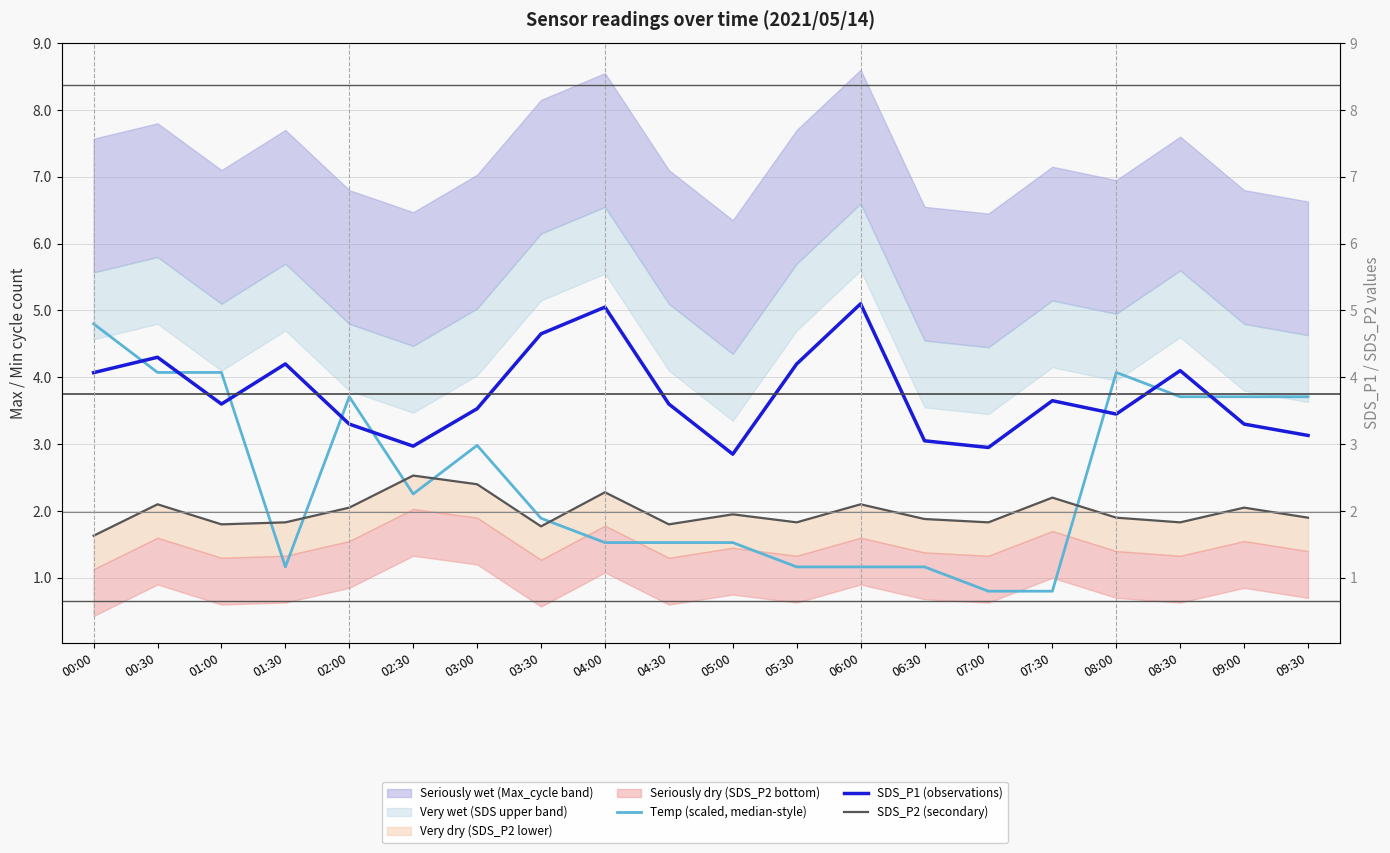

List the series in order of their overall mean, lowest first.

SDS_P2 (secondary), Temp (scaled, median-style), SDS_P1 (observations)